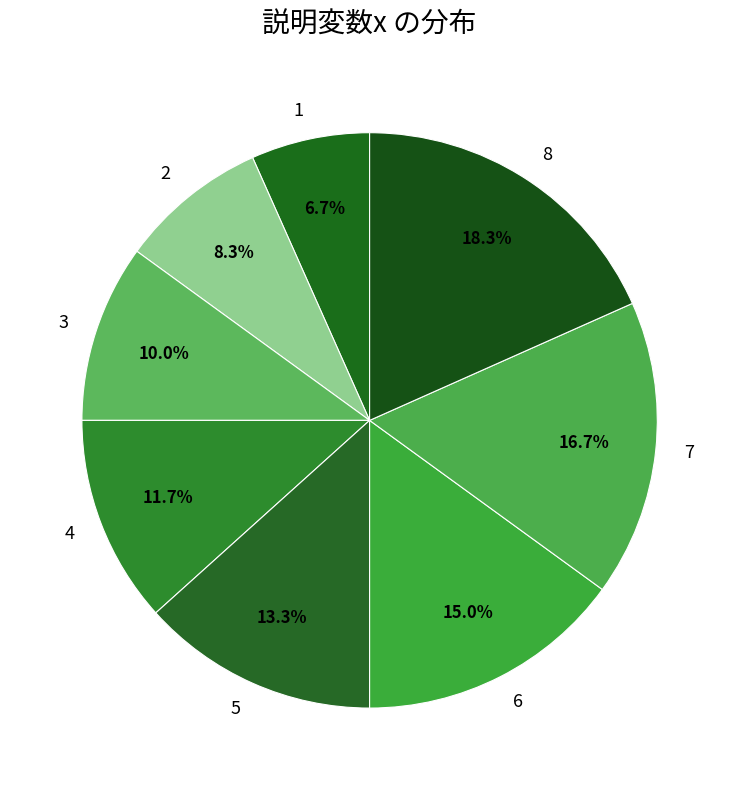

Rank the categories by value from highest to lowest.

8, 7, 6, 5, 4, 3, 2, 1